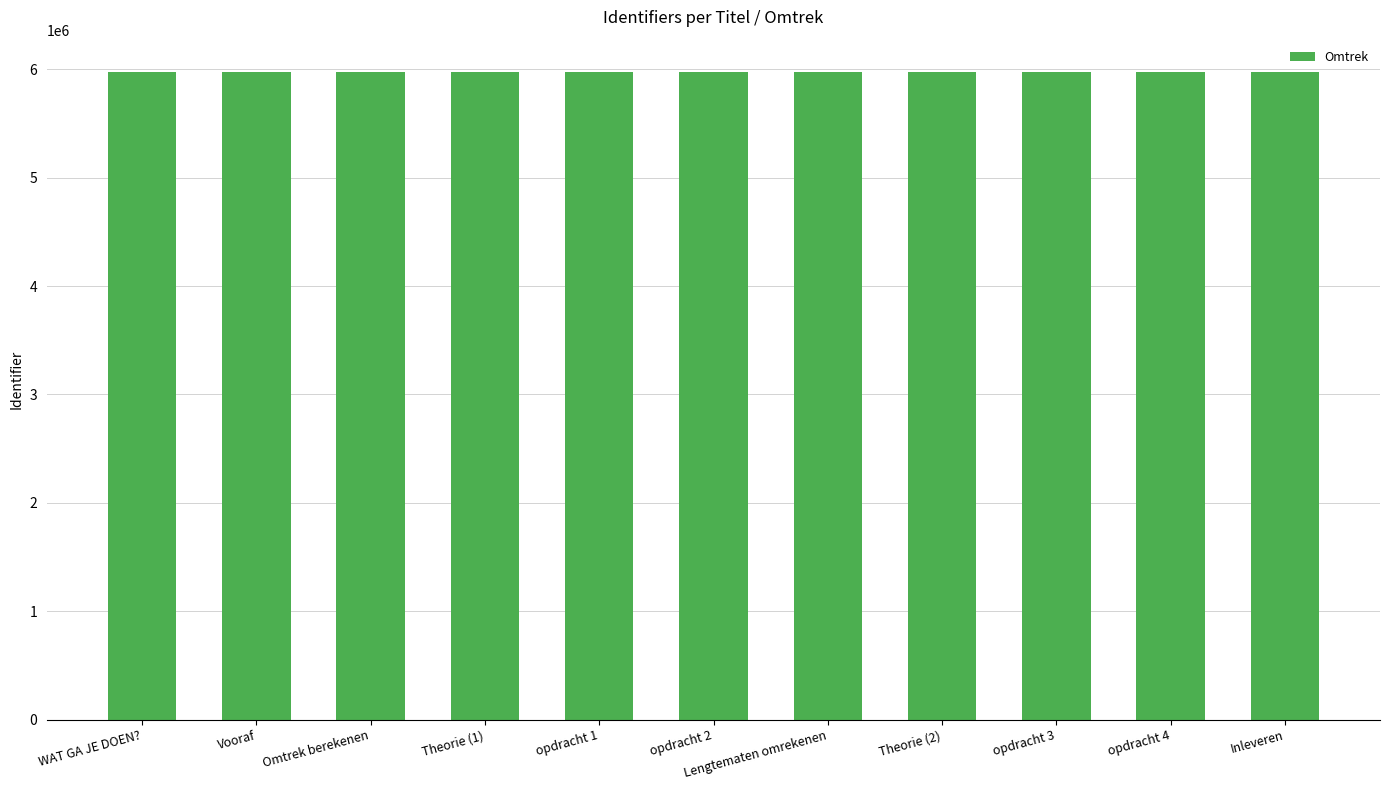

What is the ratio of the value at Theorie (2) to the value at opdracht 4?

1.0